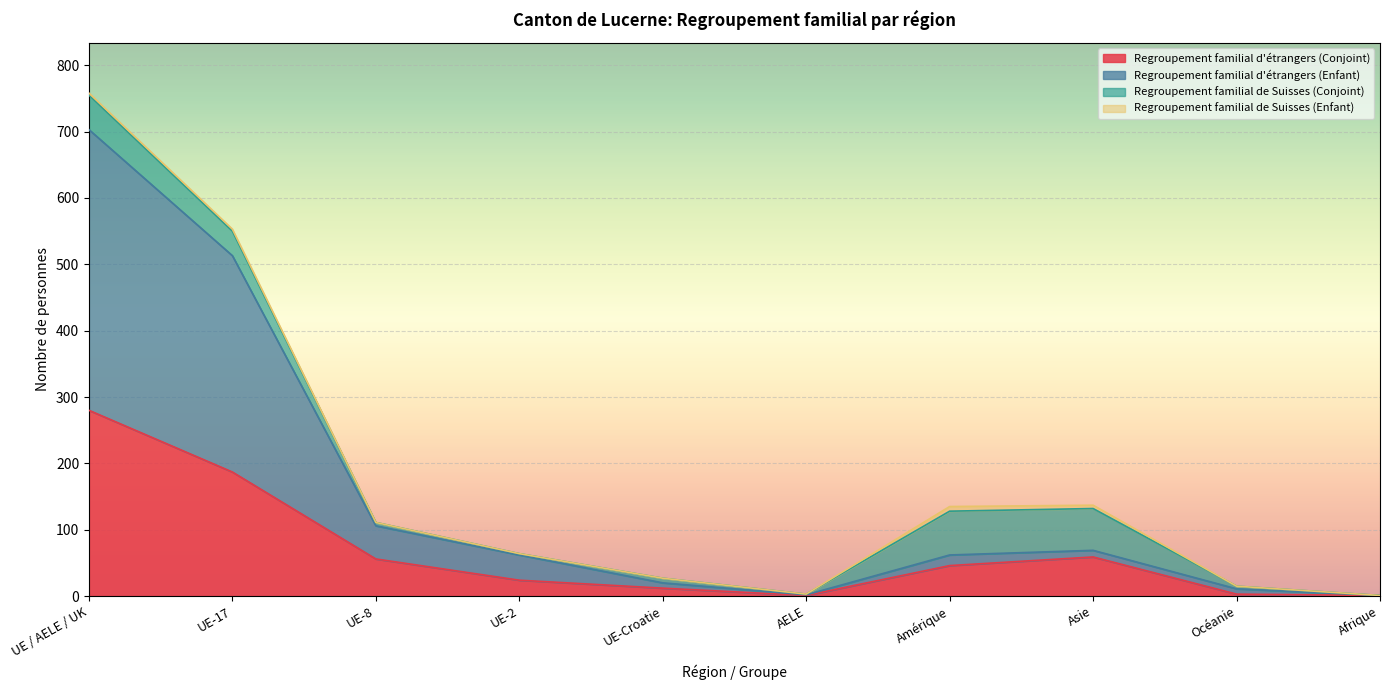

The value of Regroupement familial d'étrangers (Enfant) at AELE is 2. True or false?

True